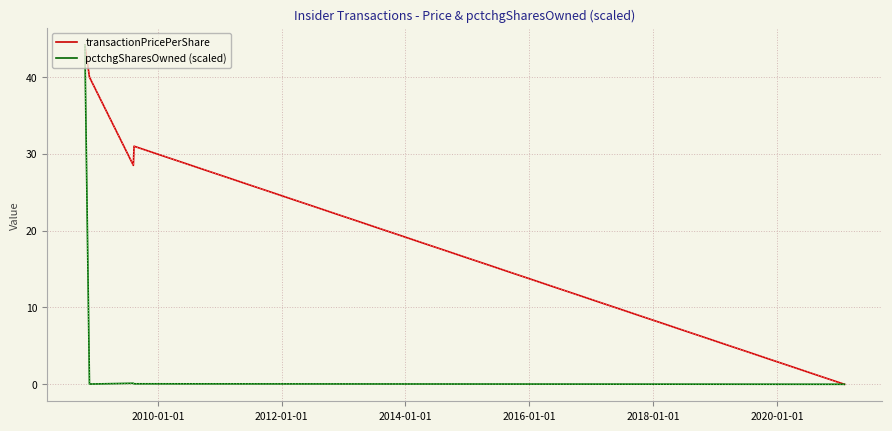

Rank the series by their average value, from highest to lowest.

transactionPricePerShare, pctchgSharesOwned (scaled)